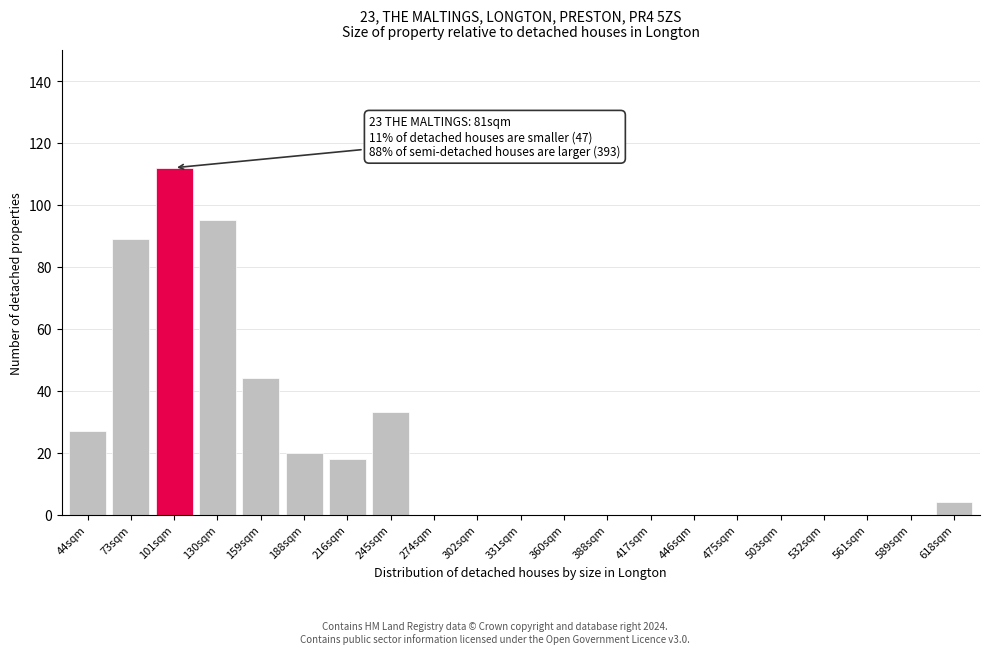

Reading left to right, extract all data points from this chart.

44sqm=27	73sqm=89	101sqm=112	130sqm=95	159sqm=44	188sqm=20	216sqm=18	245sqm=33	274sqm=0	302sqm=0	331sqm=0	360sqm=0	388sqm=0	417sqm=0	446sqm=0	475sqm=0	503sqm=0	532sqm=0	561sqm=0	589sqm=0	618sqm=4